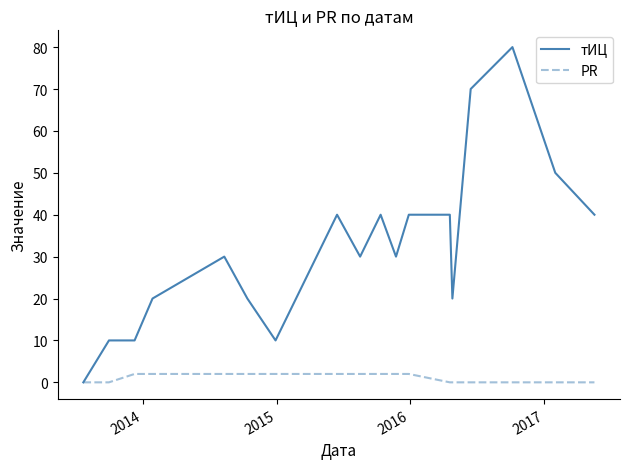

List the series in order of their peak value, highest first.

тИЦ, PR